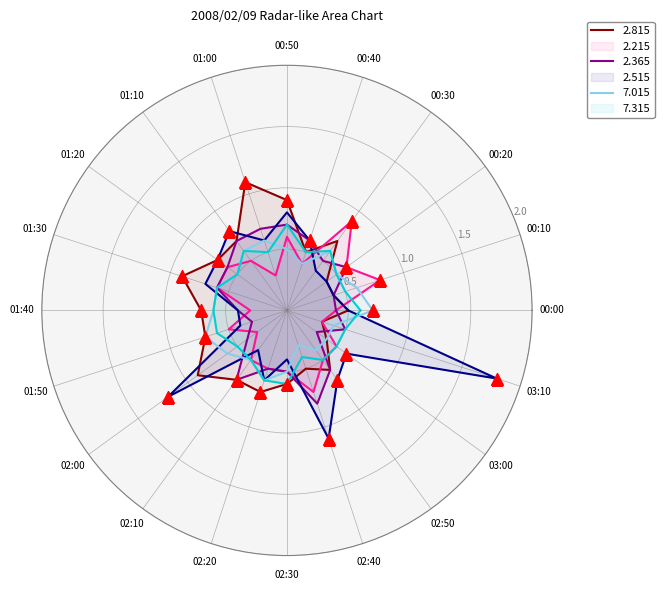

True or false: 7.315 and 2.215 intersect in this chart.

True